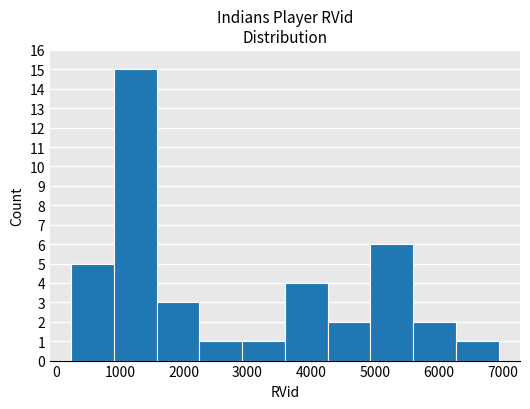

Reading left to right, transcribe this chart: for each bar, give the range it covers on the x-axis and its height. Neither the bar edges nor the heights are printed on the chart, so give them approximately, as read against the axes.

200 to 900: 5
900 to 1600: 15
1600 to 2200: 3
2200 to 2900: 1
2900 to 3600: 1
3600 to 4300: 4
4300 to 4900: 2
4900 to 5600: 6
5600 to 6300: 2
6300 to 6900: 1